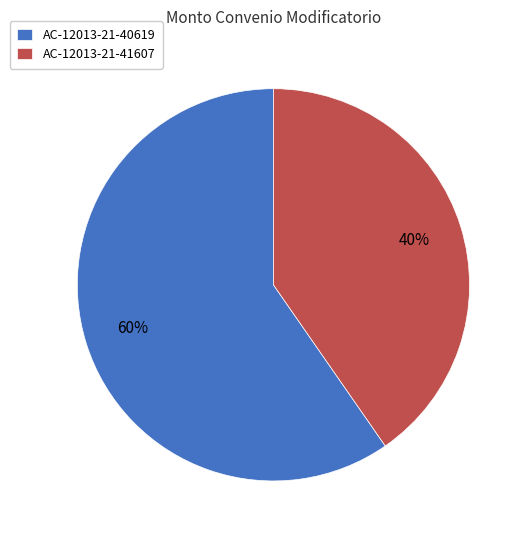

Which category has the biggest portion of the pie?

AC-12013-21-40619